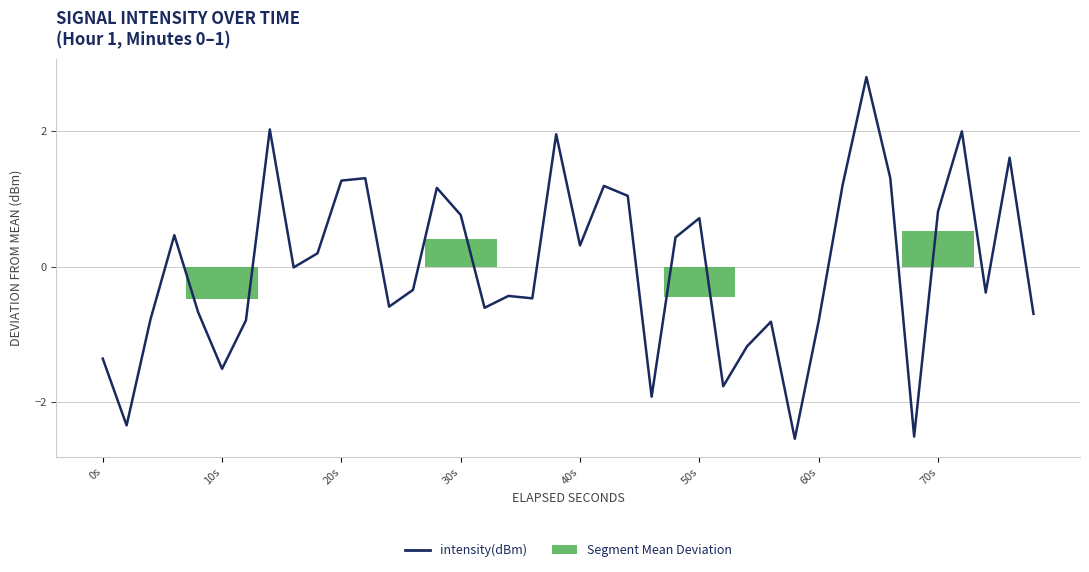

True or false: Segment Mean Deviation has a value of 0.4 at 30s.

True